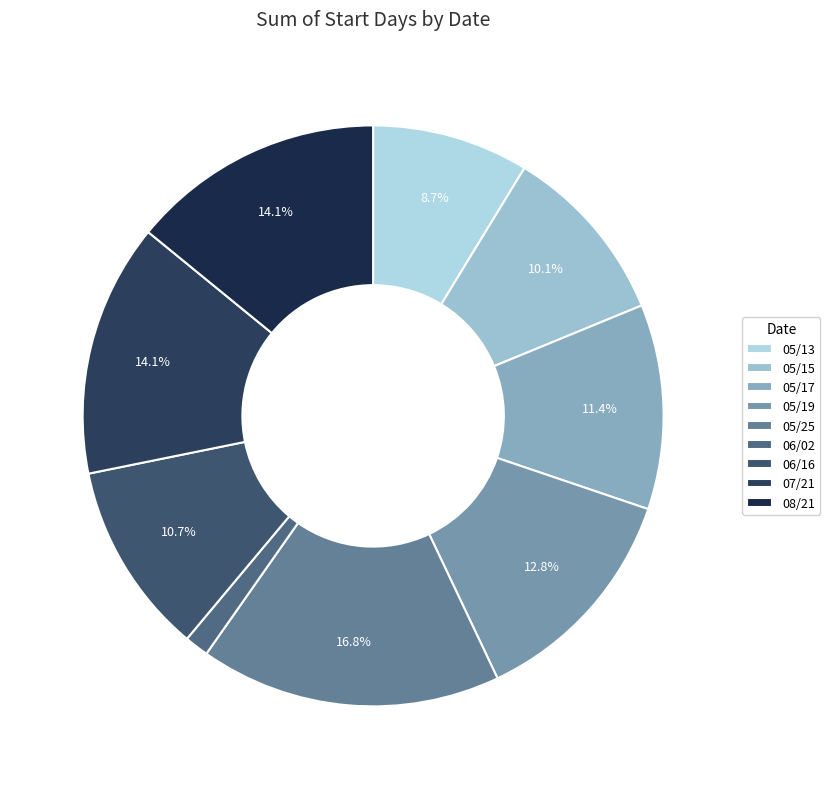

Which category has the smallest portion of the pie?

06/02